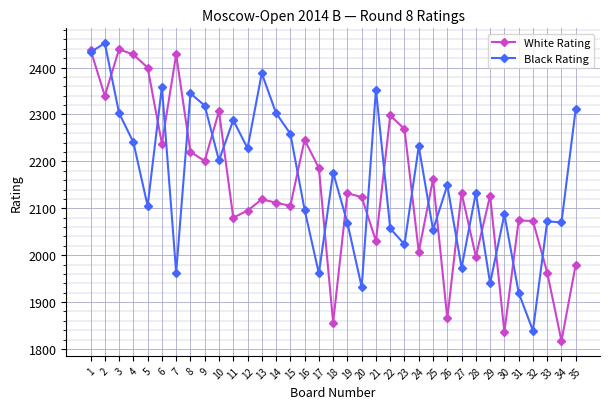

After their last crossing, which series has the higher values: White Rating or Black Rating?

Black Rating